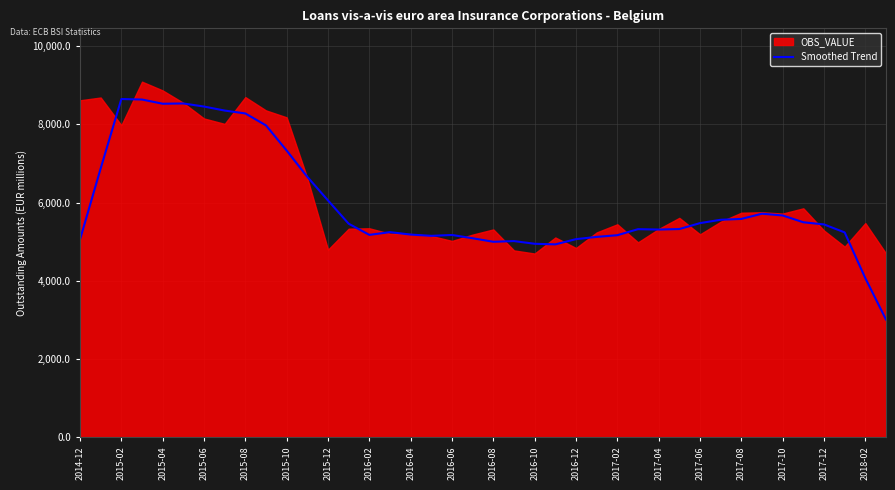

What is the difference between the maximum and second lowest values?

4580.0